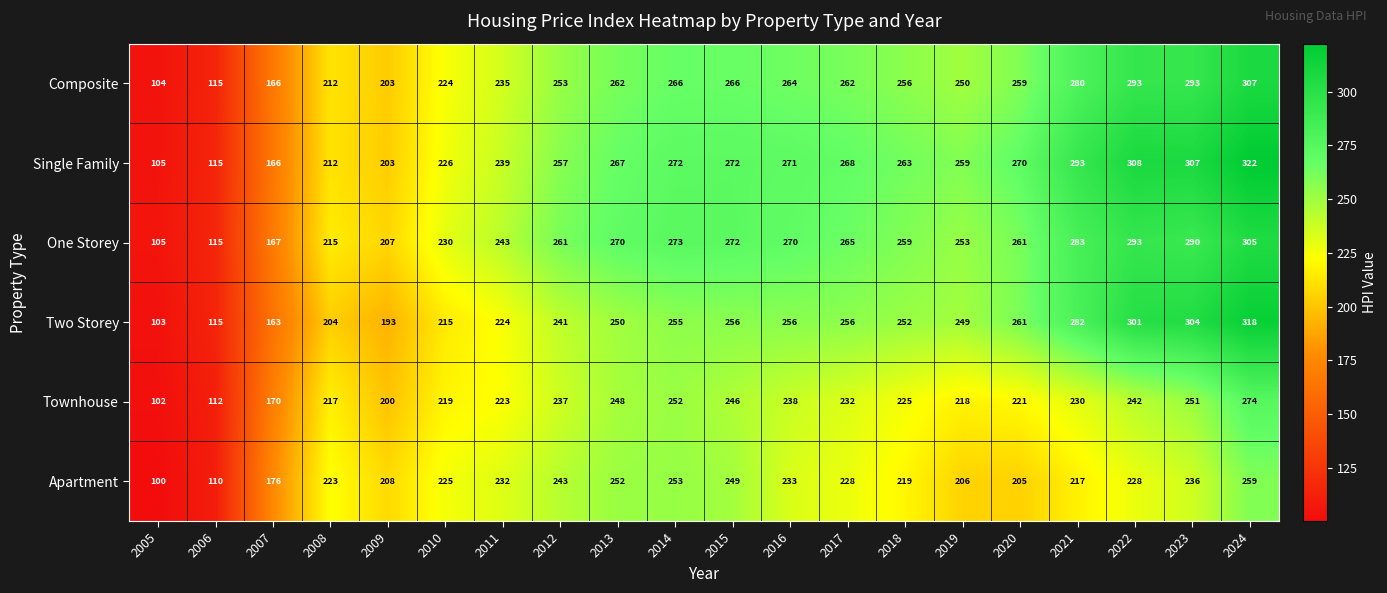

What value does the Composite series have at 2007, to the nearest 5?

165